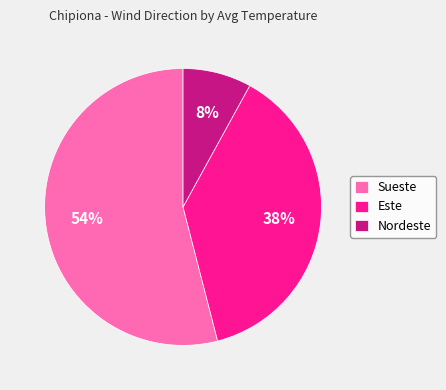

To the nearest percent, what is the difference between the largest and smallest slice percentages?

46%